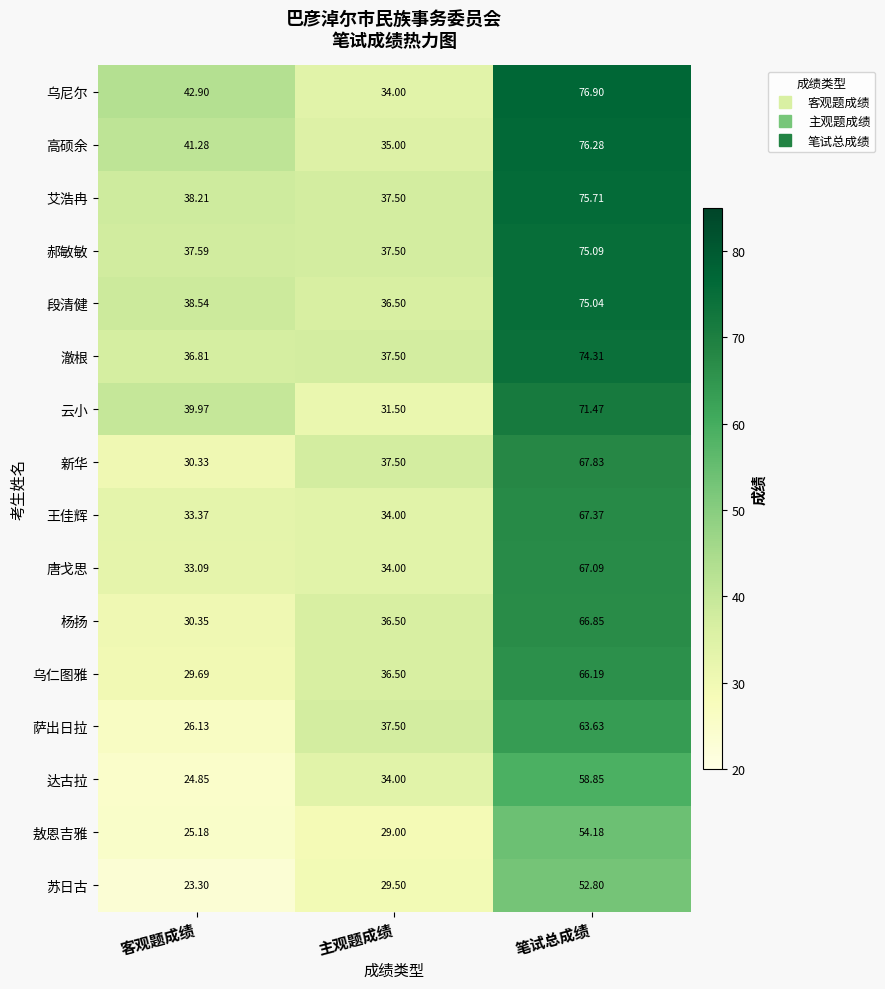

At which category does the chart reach its minimum across all series?

客观题成绩